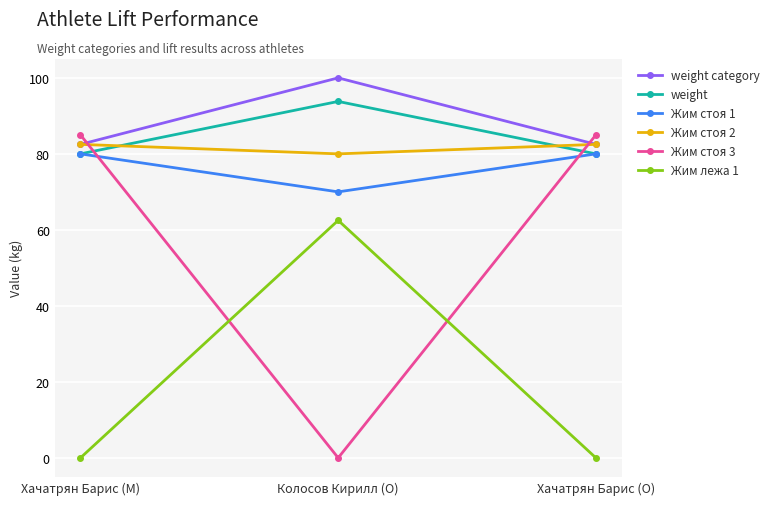

What position from the right is Колосов Кирилл (O)?

2